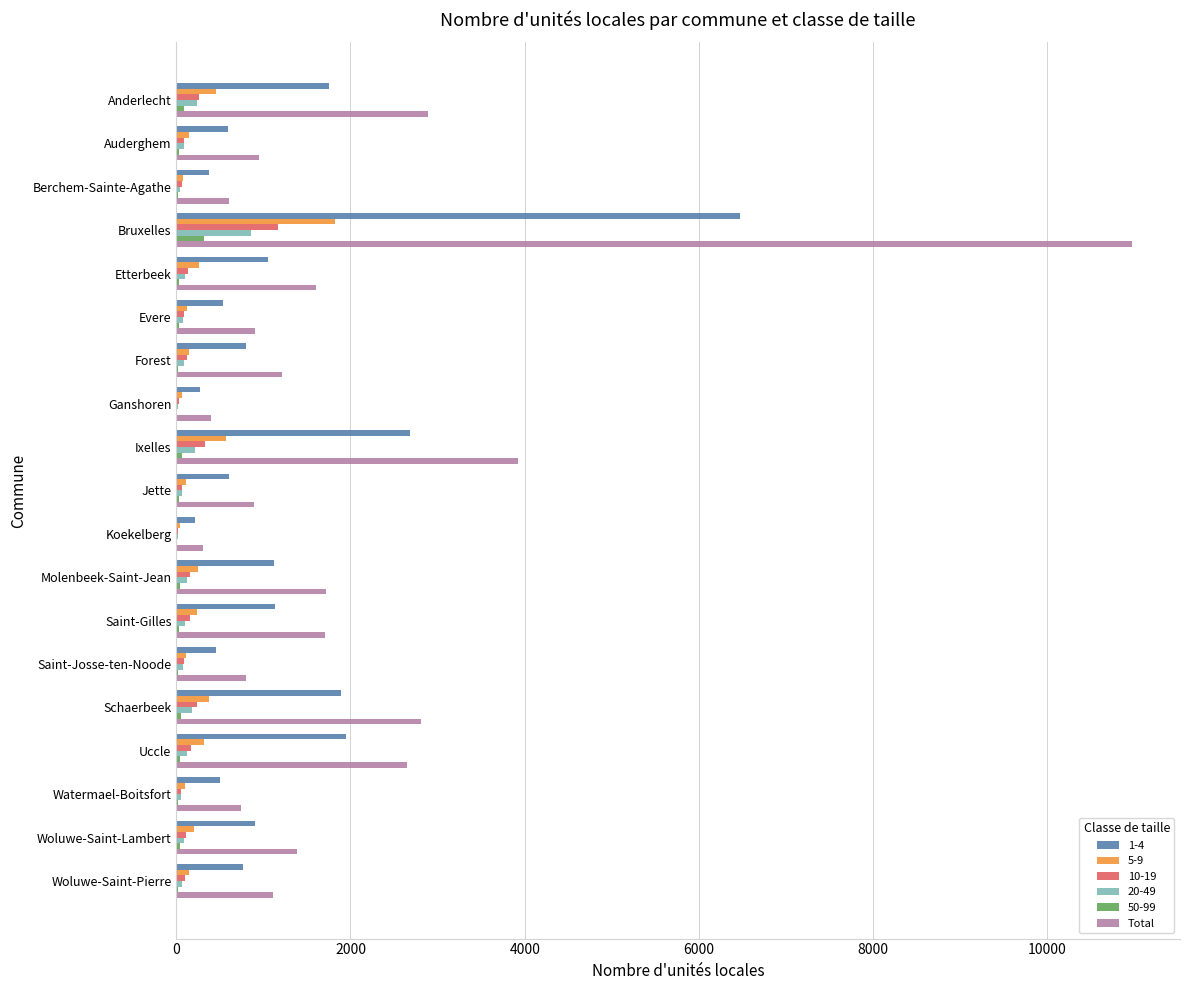

Which series has the largest total across all categories?

Total